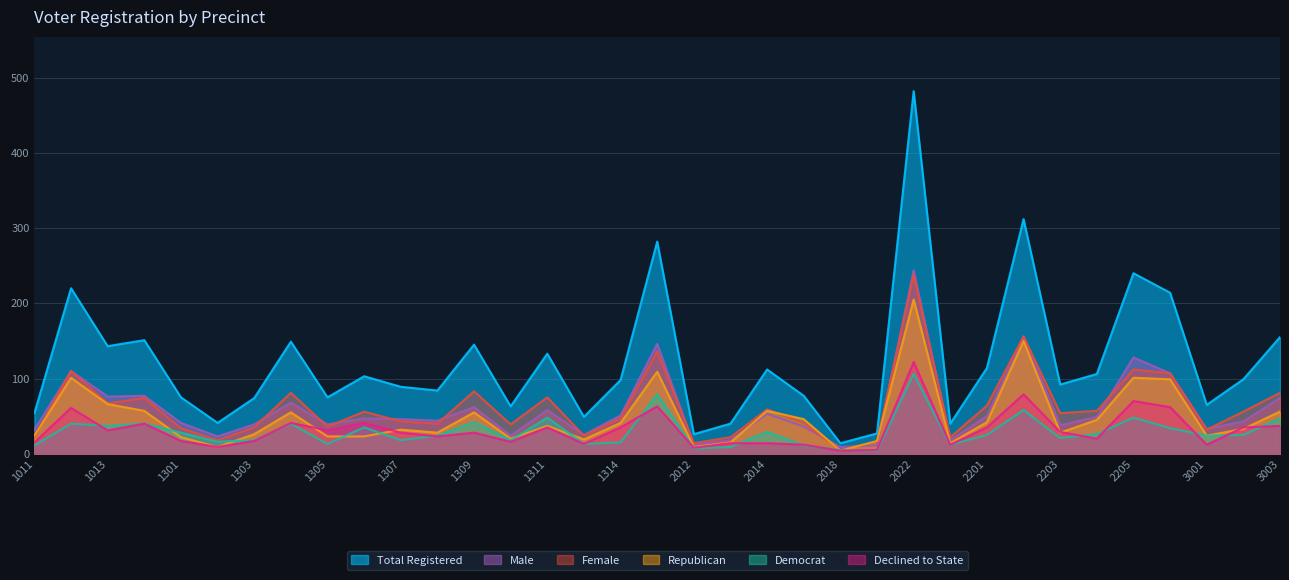

Rank the series by their maximum value, from highest to lowest.

Total Registered, Male, Female, Republican, Declined to State, Democrat